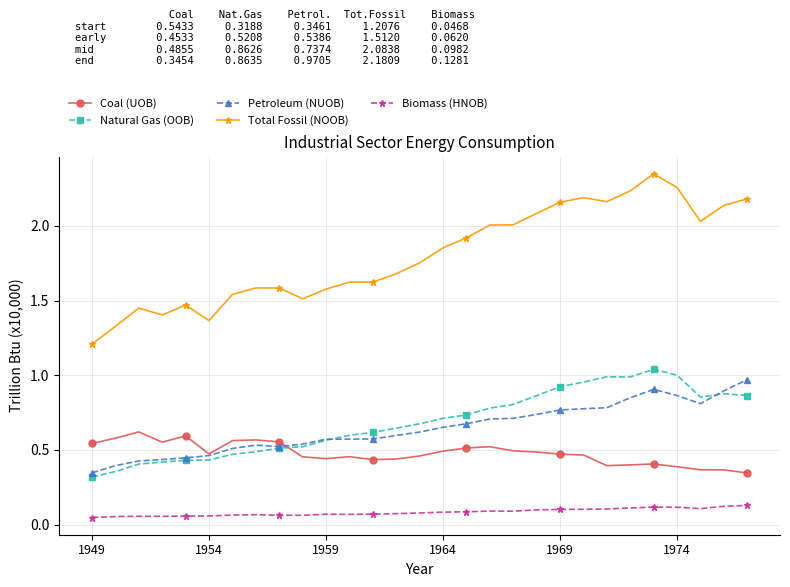

True or false: Petroleum (NUOB) and Natural Gas (OOB) cross at least once.

True